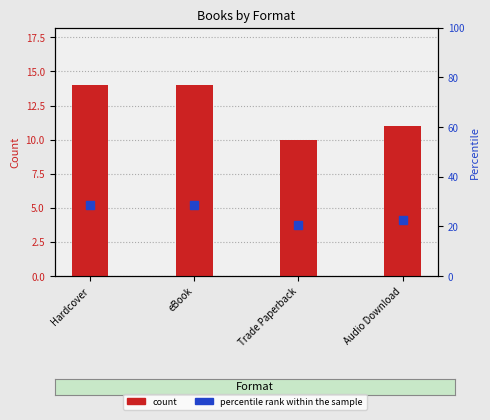

Is the value of count at Hardcover greater than the value of percentile rank within the sample at Audio Download?

No